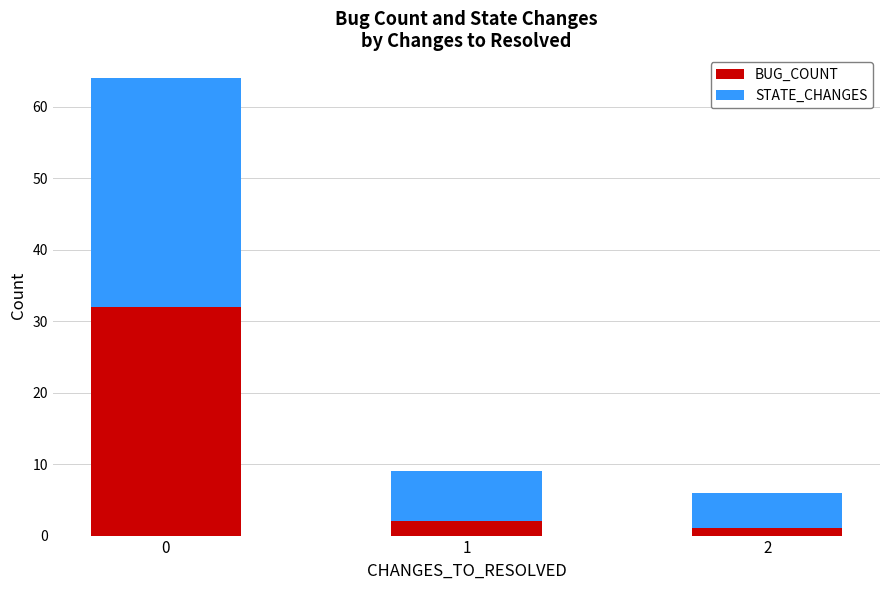

What is the difference between the maximum and minimum values in the BUG_COUNT series?

31